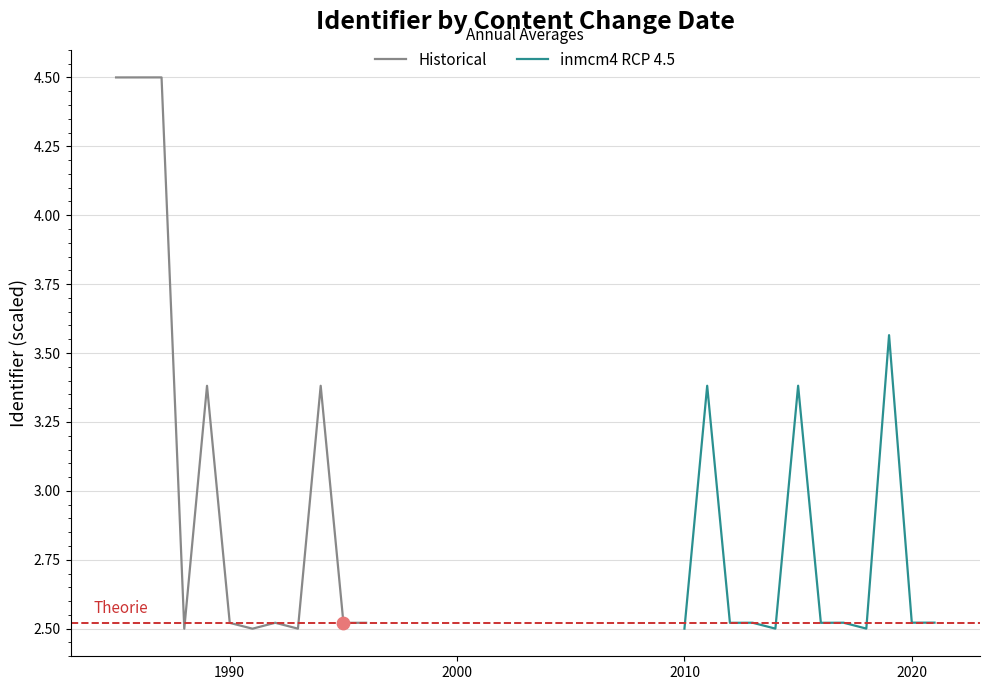

What are all the series names shown in the legend?

Historical, inmcm4 RCP 4.5